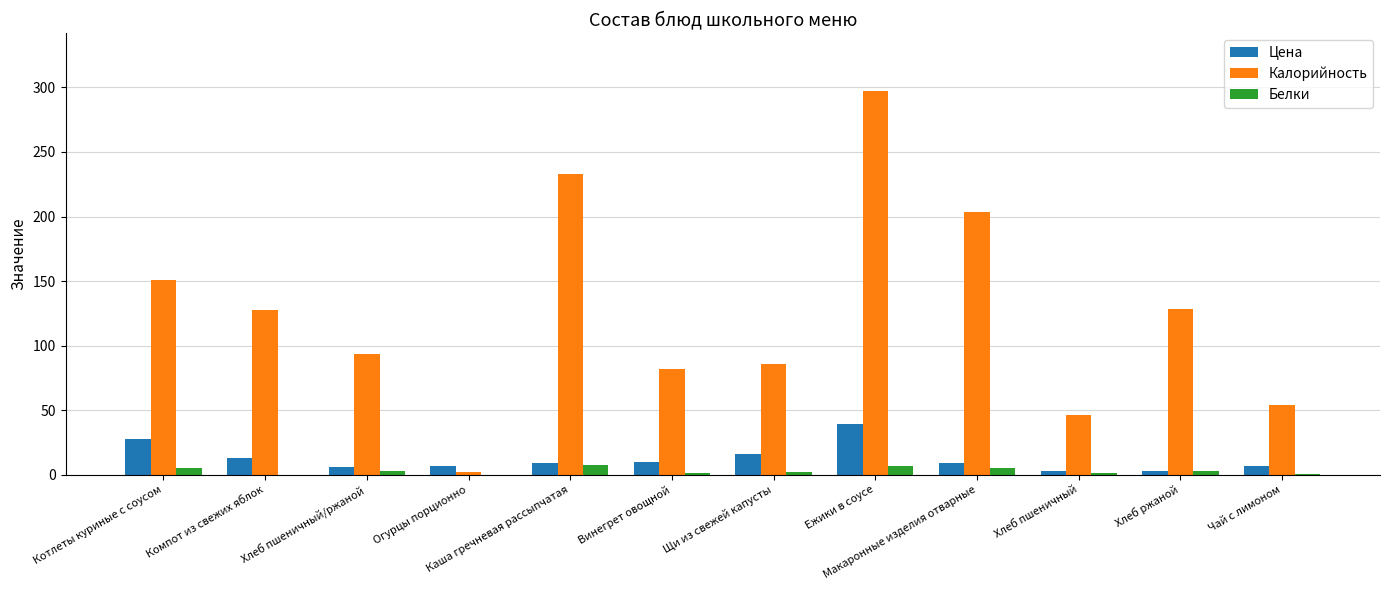

Which series changed the most between Огурцы порционно and Каша гречневая рассыпчатая?

Калорийность